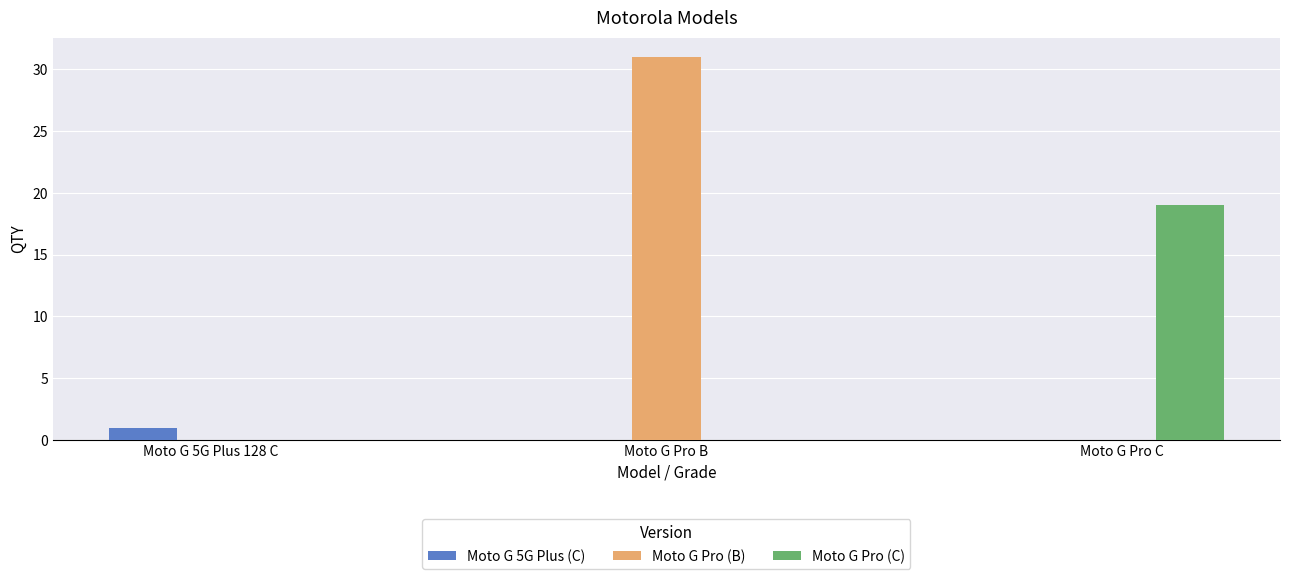

Which category has the highest value in the Moto G Pro (C) series?

Moto G Pro C